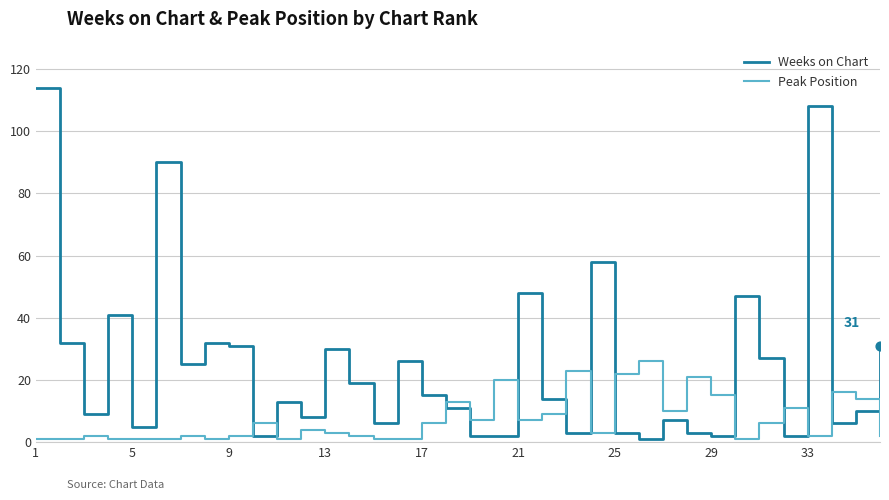

True or false: Weeks on Chart and Peak Position intersect in this chart.

True